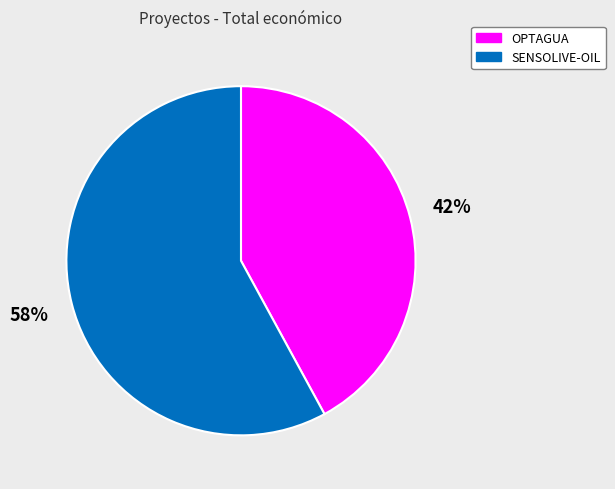

To the nearest percent, what is the difference between the largest and smallest slice percentages?

16%